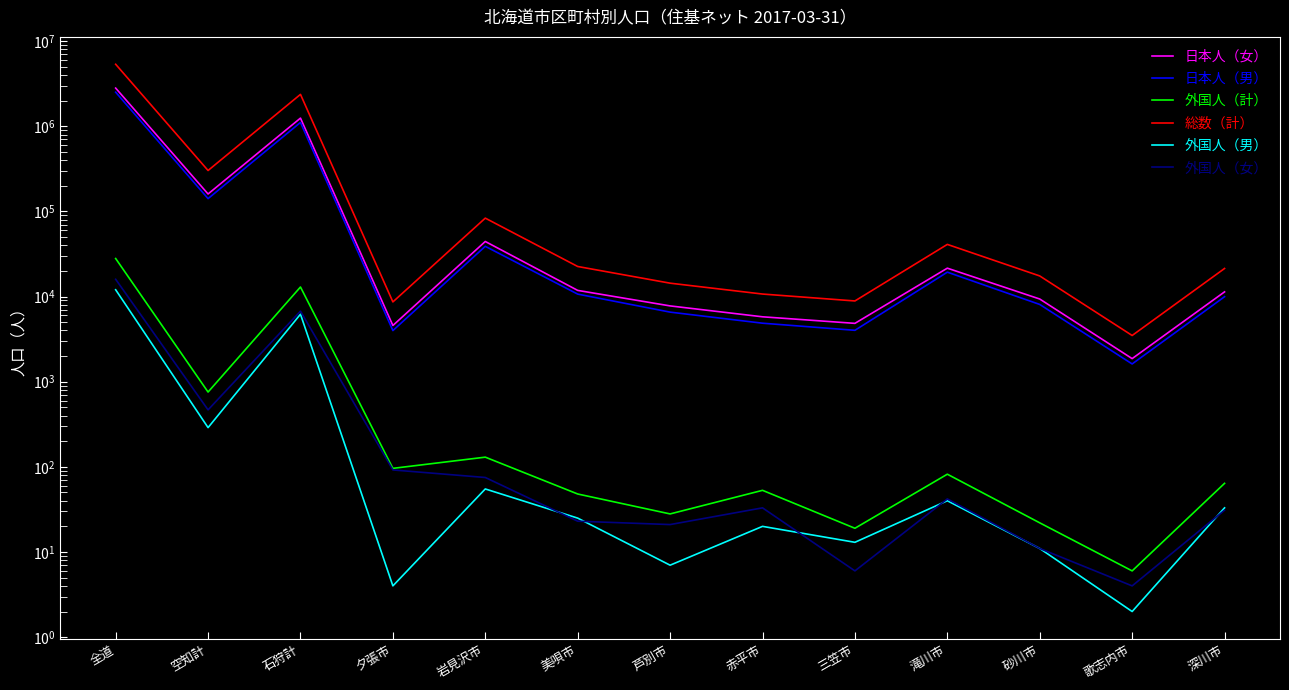

What is the total value across all series at 石狩計?

4748793